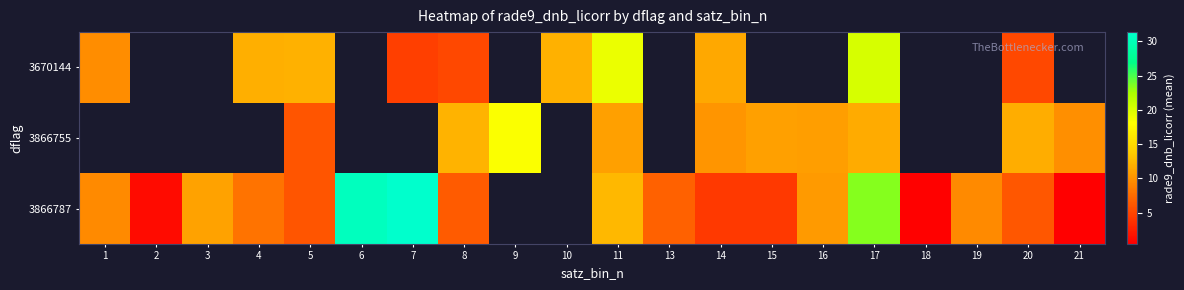

Is the value of 3866787 at 18 greater than the value of 3866755 at 17?

No